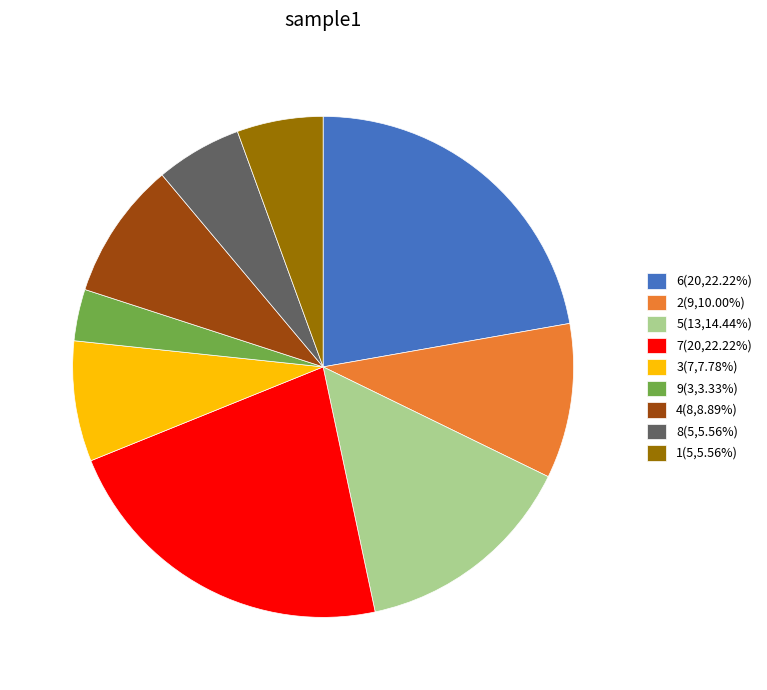

Approximately how many times larger is the value at 2(9,10.00%) compared to 7(20,22.22%)?

0.5